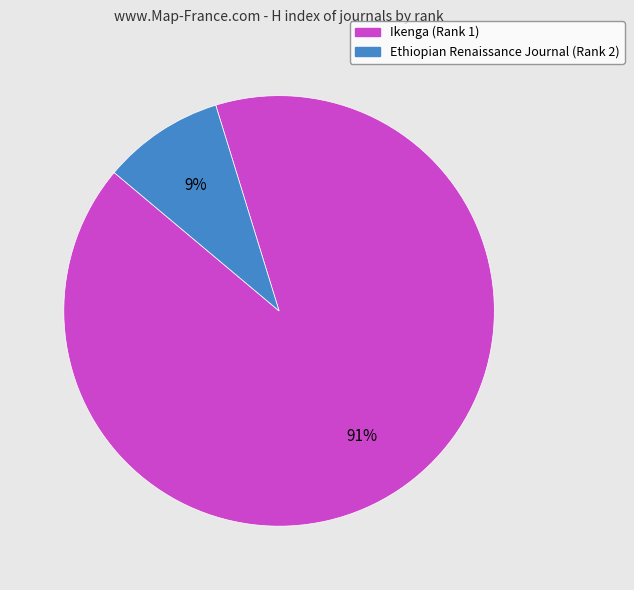

How many slices are in this pie chart?

2